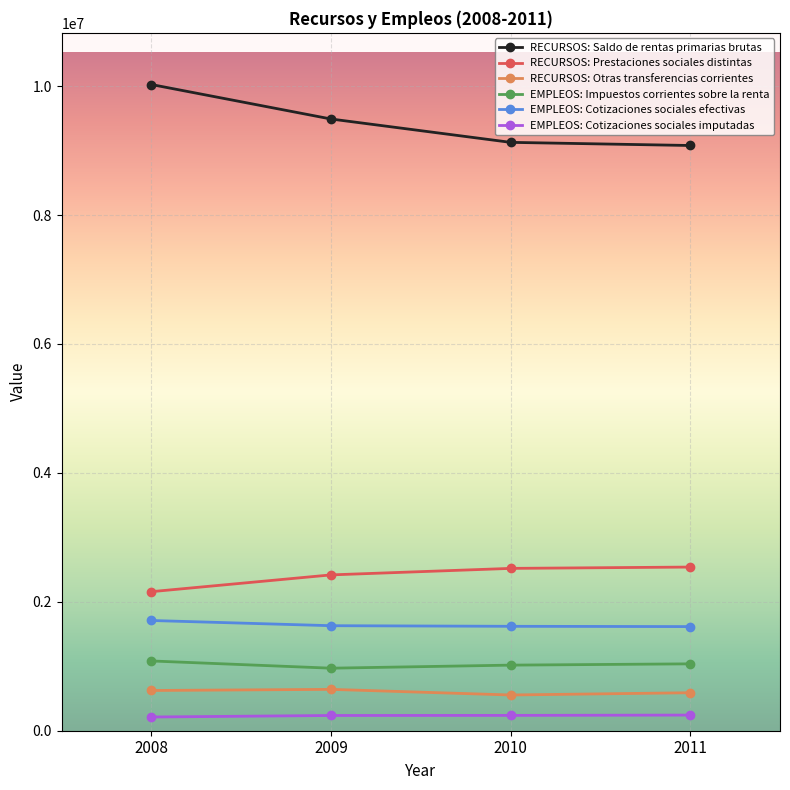

What is the difference between the maximum and second lowest values in the RECURSOS: Prestaciones sociales distintas series?

121495